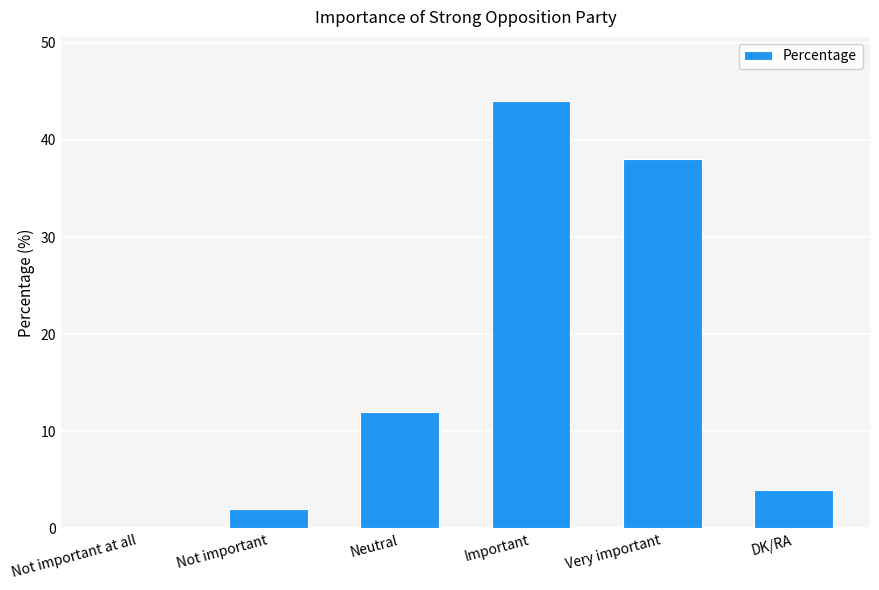

How many positive values are there?

5